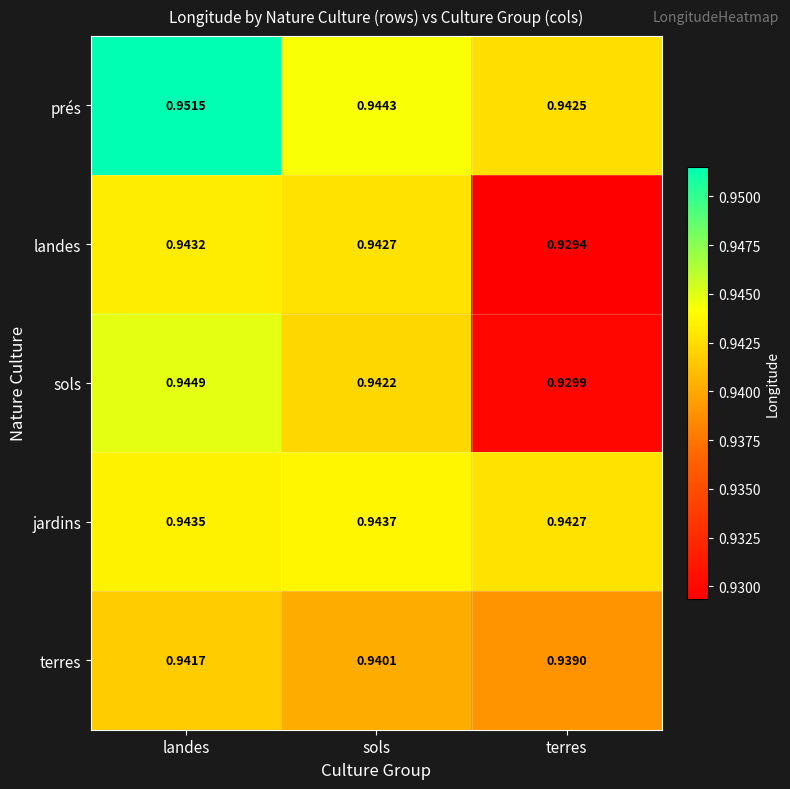

Rank the series at terres from lowest to highest value.

landes, sols, terres, prés, jardins